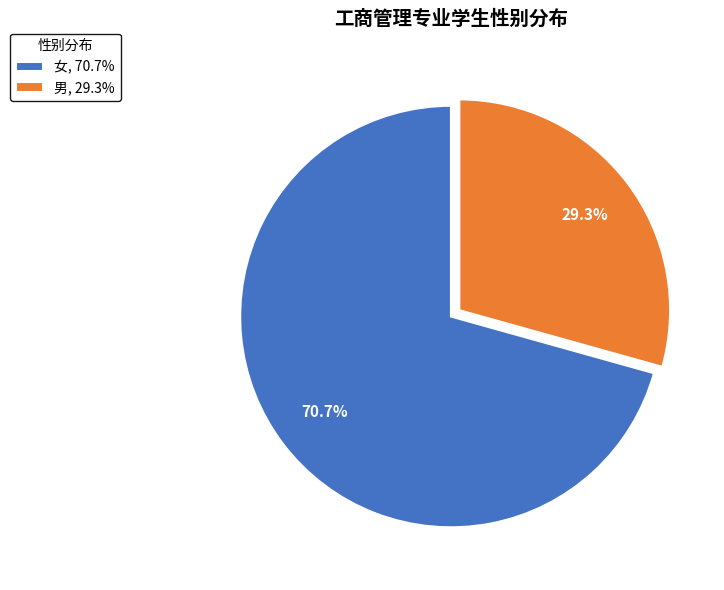

Is it true that 女 is 78% of the pie?

False